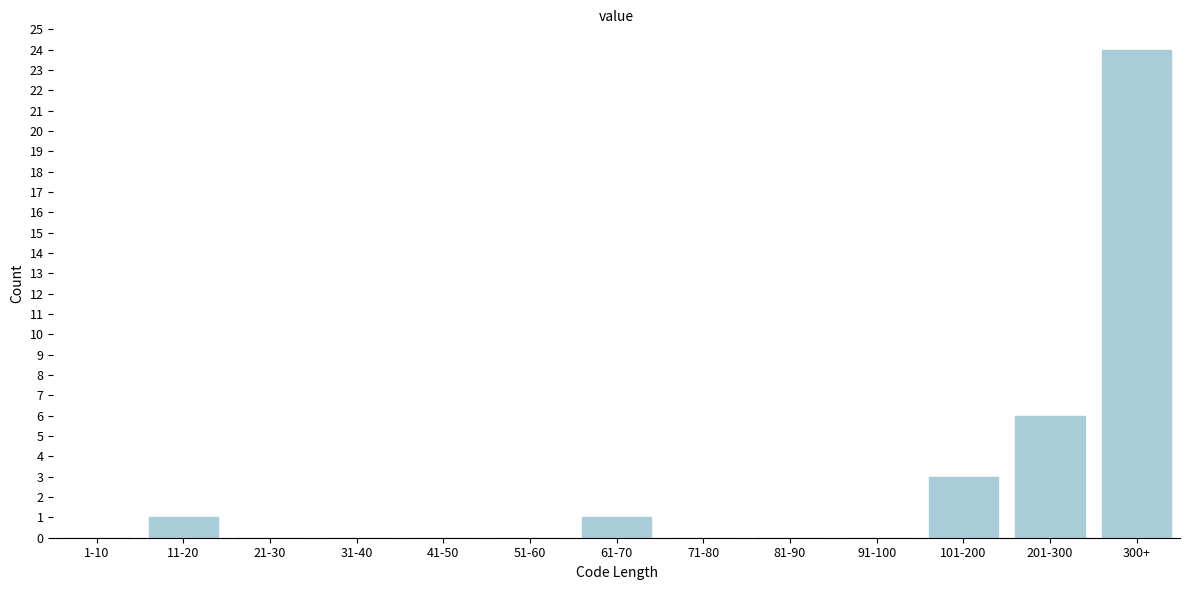

Reading right to left, extract all data points from this chart.

300+=24	201-300=6	101-200=3	91-100=0	81-90=0	71-80=0	61-70=1	51-60=0	41-50=0	31-40=0	21-30=0	11-20=1	1-10=0